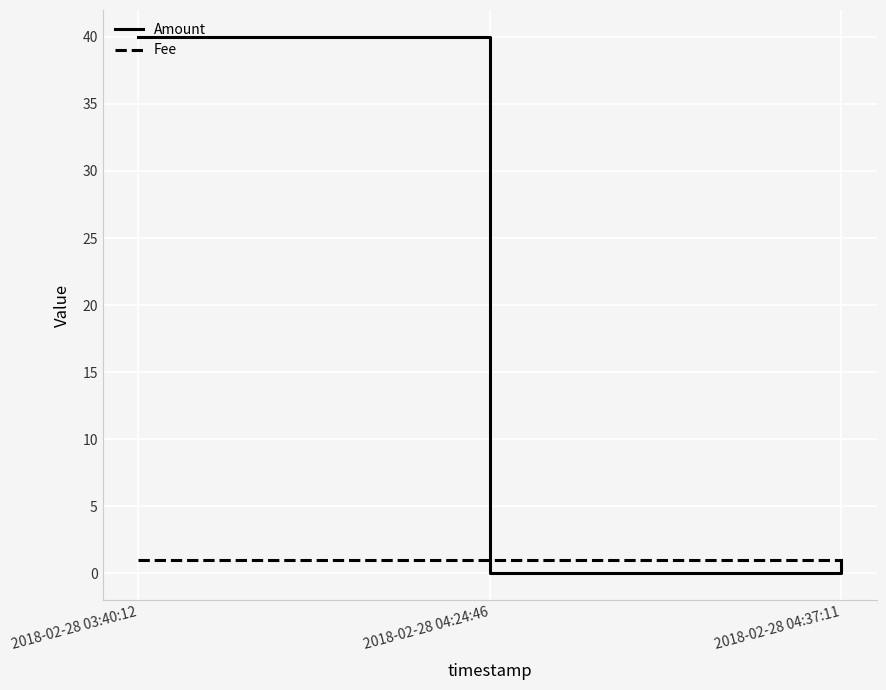

How many lines are shown in the chart?

2